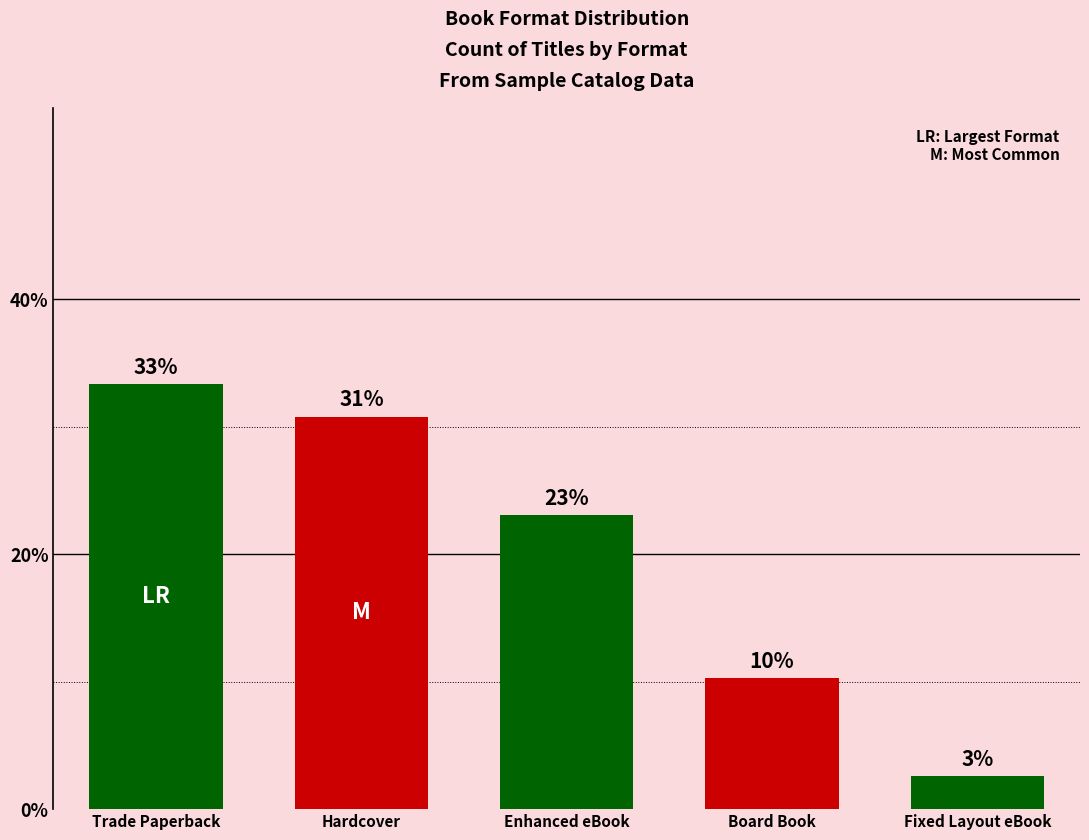

How many bars are there in total?

5